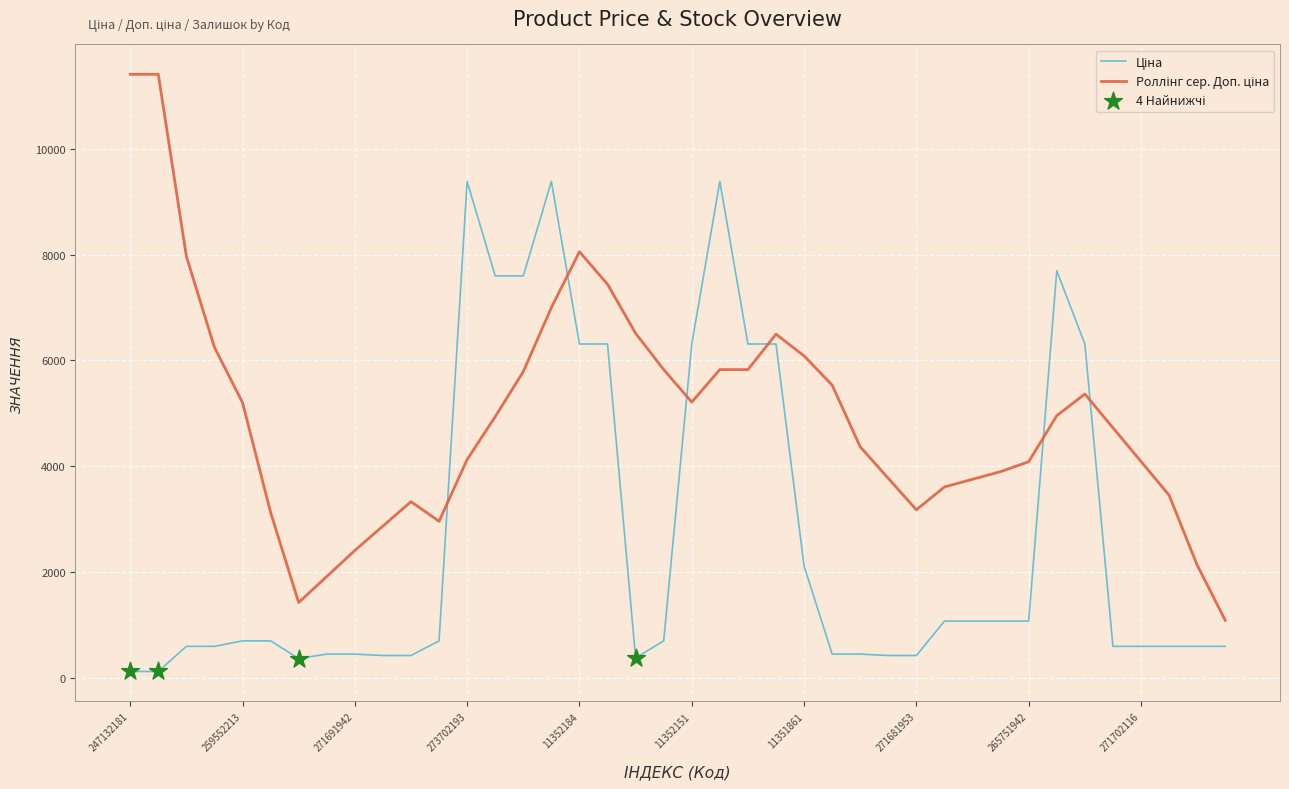

How many lines are shown in the chart?

2